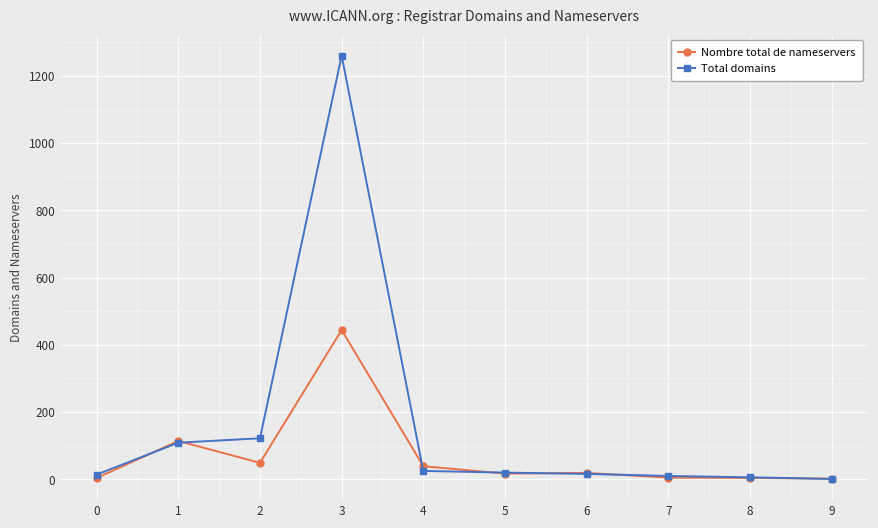

Which series has the largest range (max minus min)?

Total domains